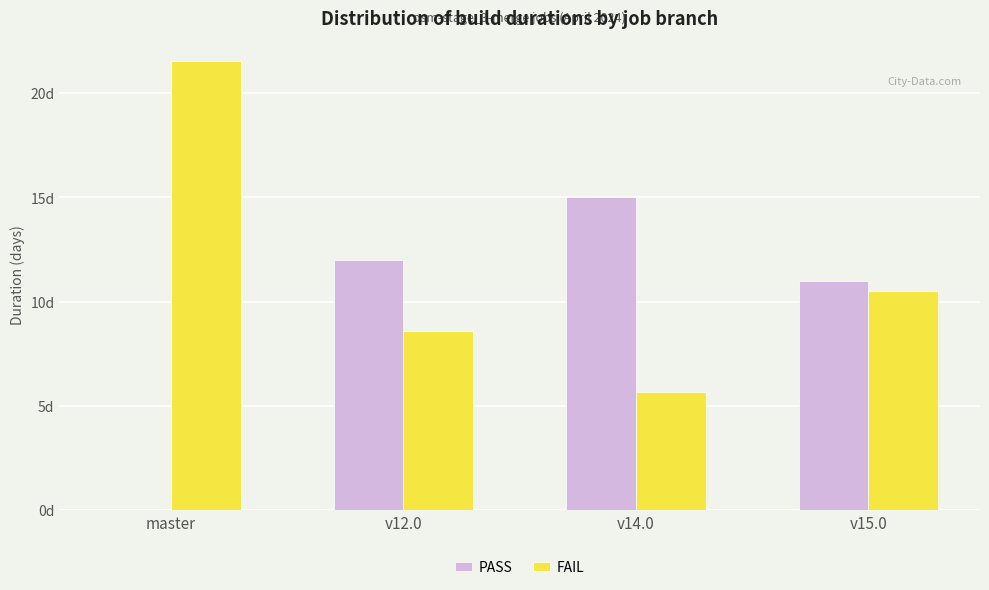

Which series has the largest total across all categories?

FAIL